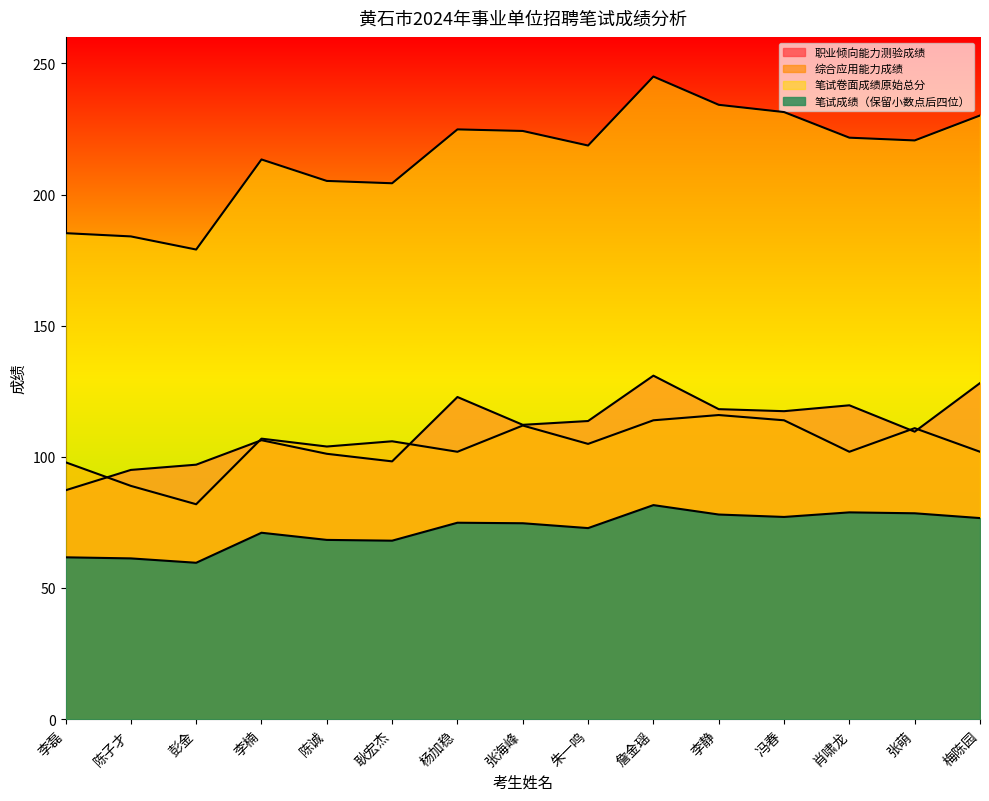

What is the sum of all 笔试成绩（保留小数点后四位） values?

1084.2